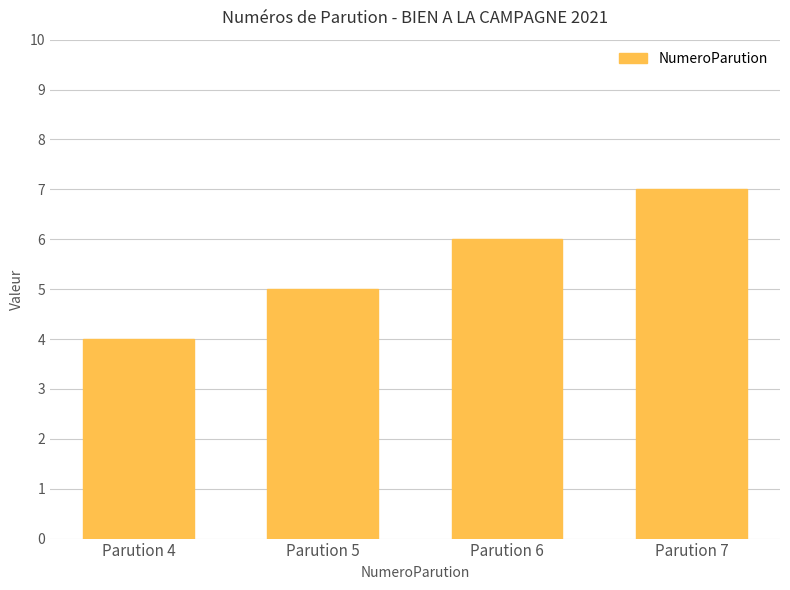

How many data points does each series have?

4